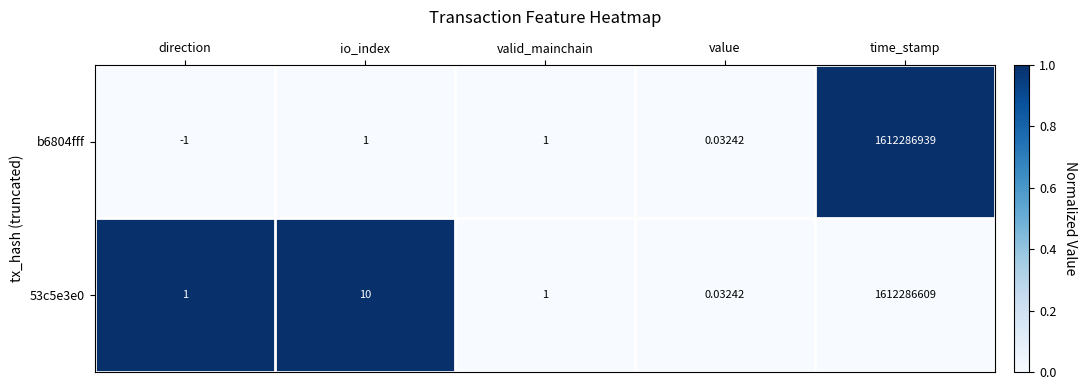

At which category is the sum across all series the highest?

time_stamp